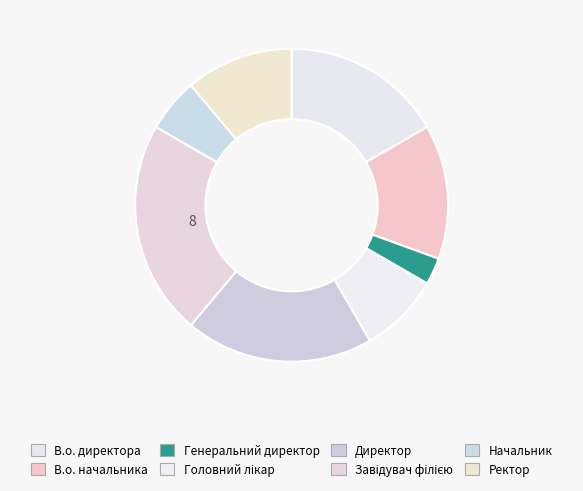

Is it true that Начальник is 1% of the pie?

False